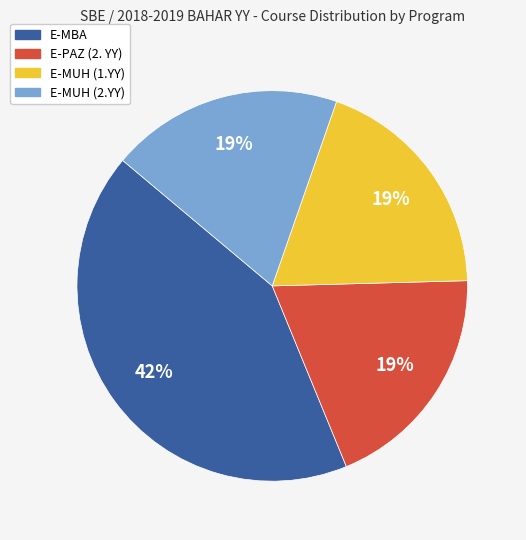

Which slice is the largest?

E-MBA